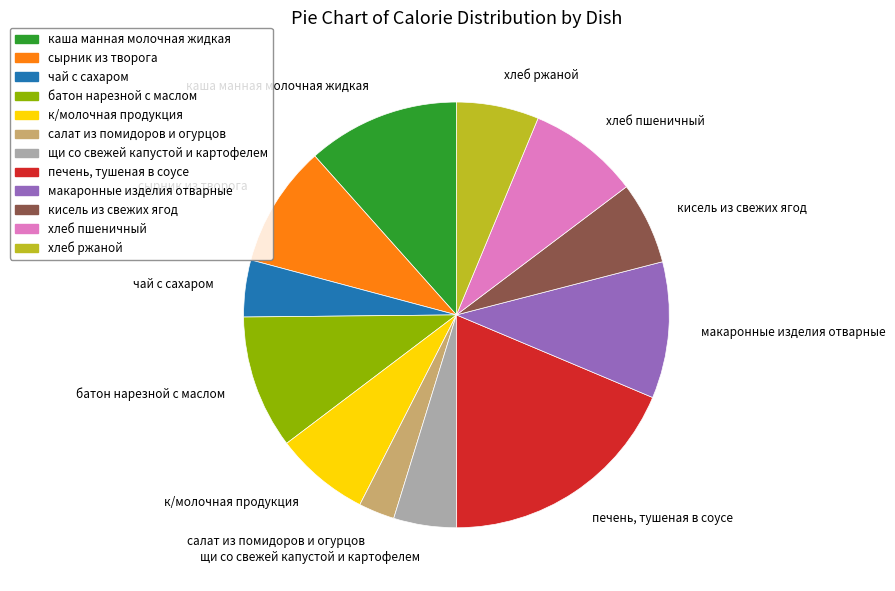

Between макаронные изделия отварные and салат из помидоров и огурцов, which is larger?

макаронные изделия отварные